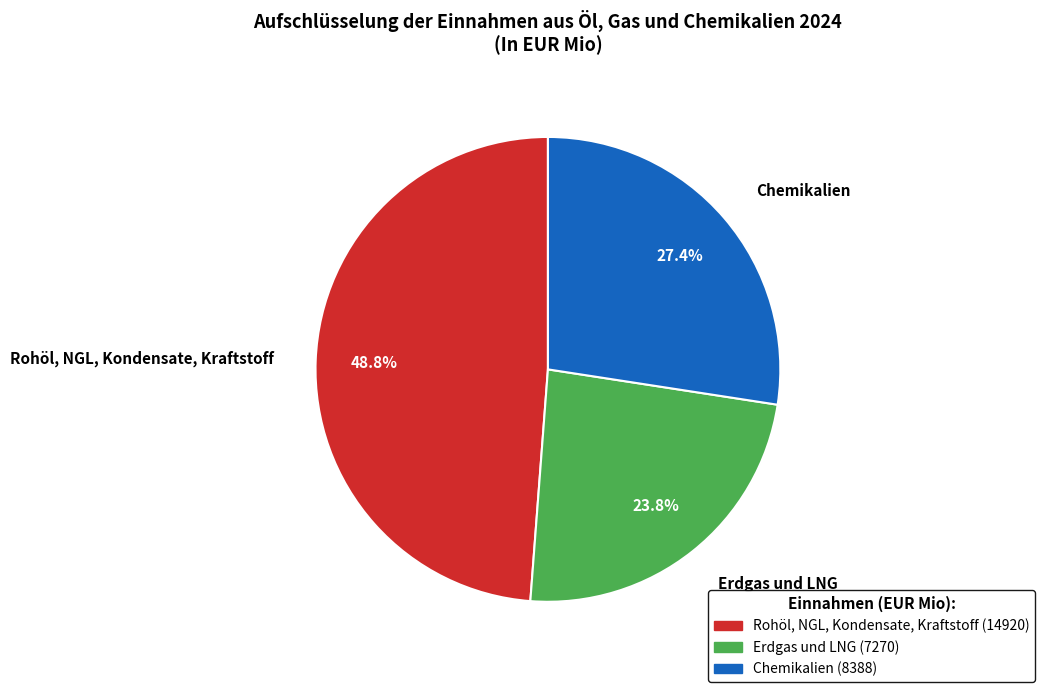

To the nearest percent, what is the combined percentage of Chemikalien and Rohöl, NGL, Kondensate, Kraftstoff?

76%